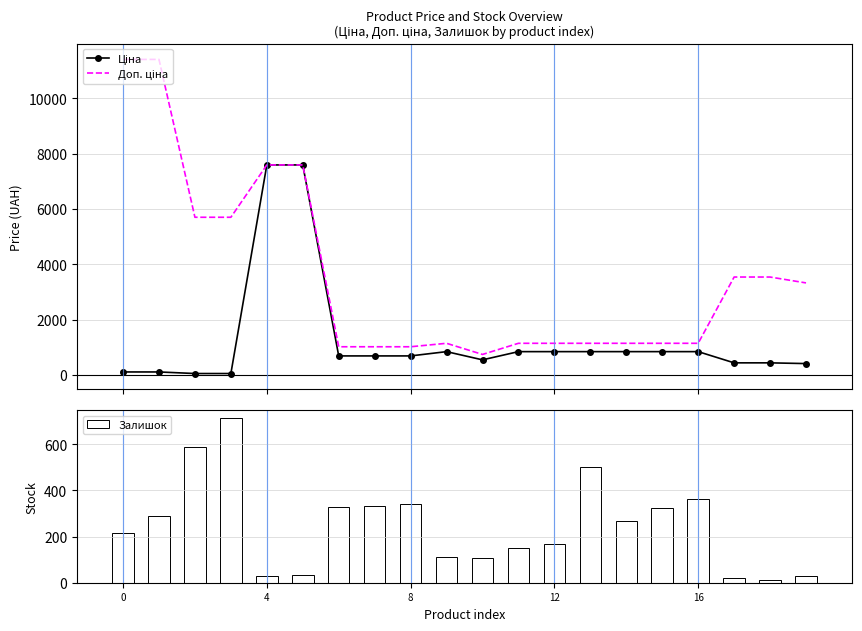

The Доп. ціна series shows 501.6 at 8. True or false?

False